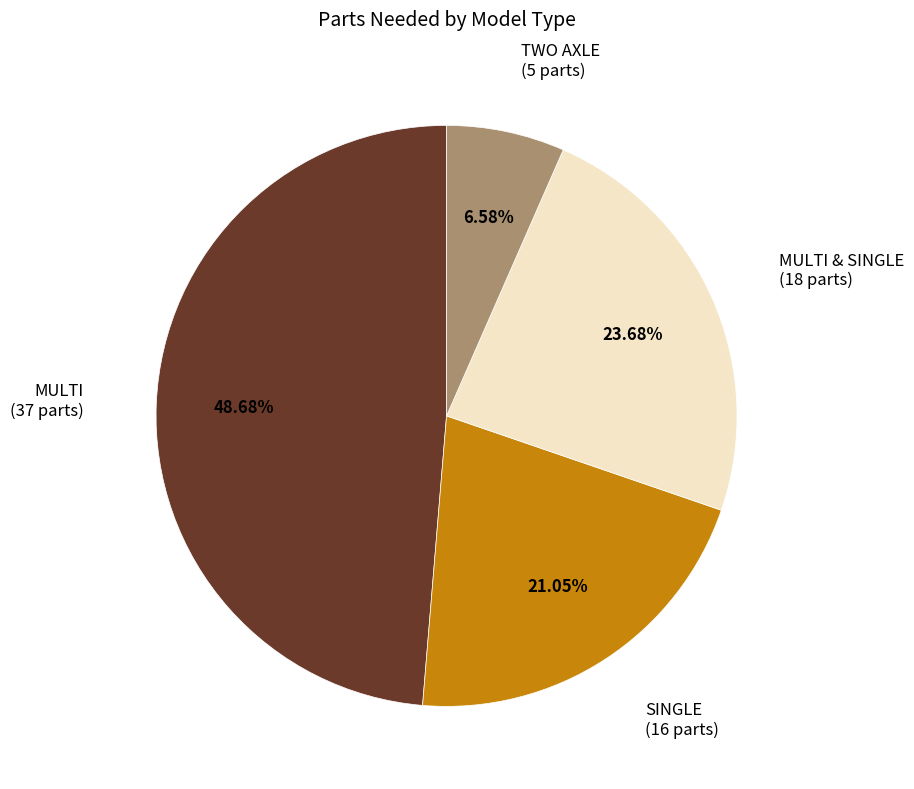

Is there any slice that represents more than half of the pie?

No